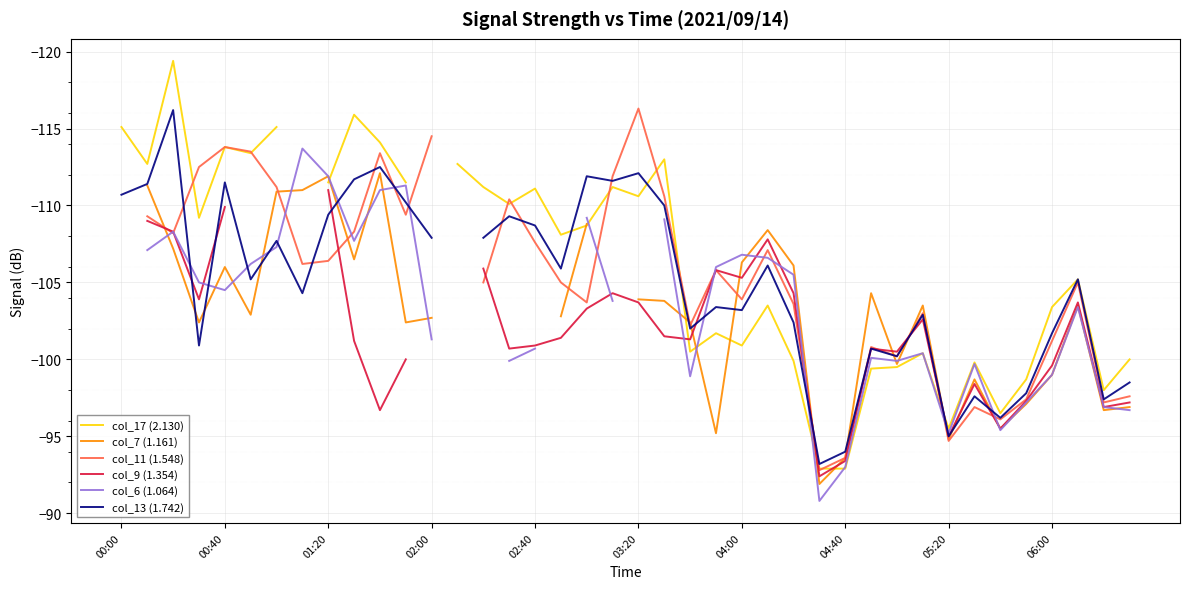

The col_13 (1.742) series shows -103.2 at 04:00. True or false?

True